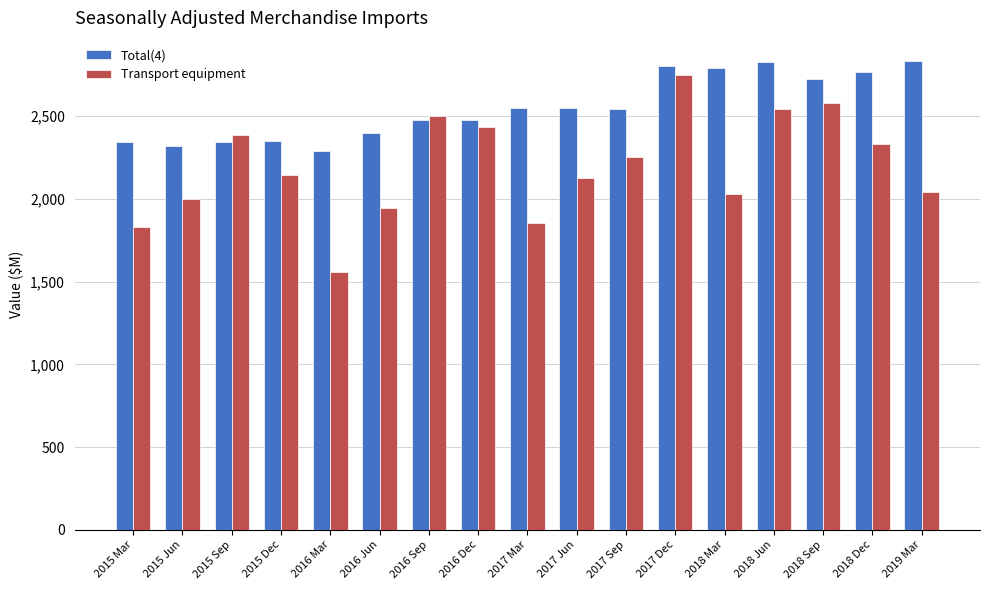

Is it true that Total(4) equals 648 at 2017 Mar?

False